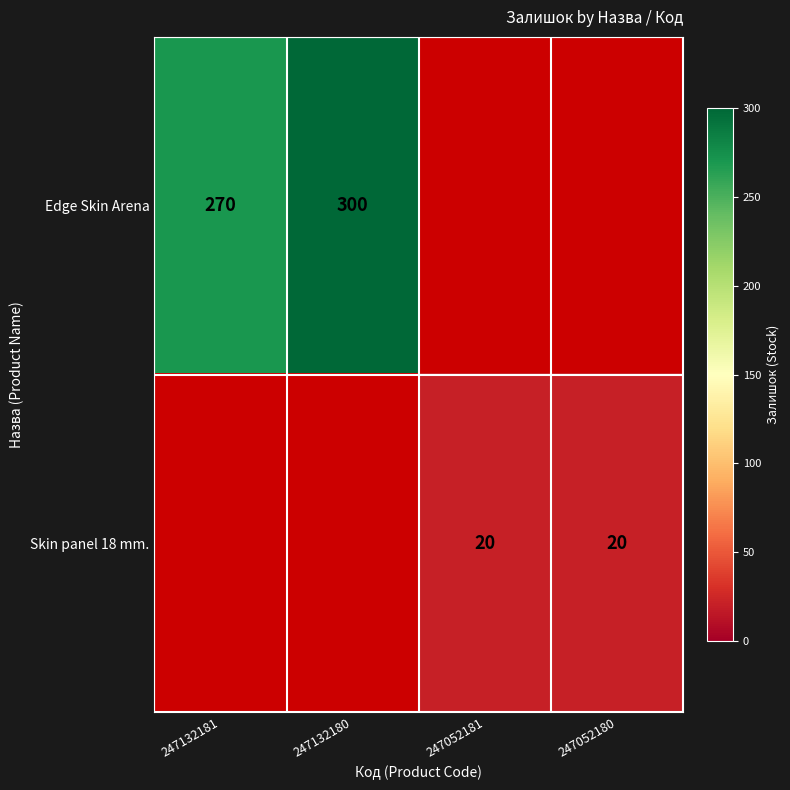

Is the value of Edge Skin Arena at 247132180 greater than the value of Skin panel 18 mm. at 247052181?

Yes